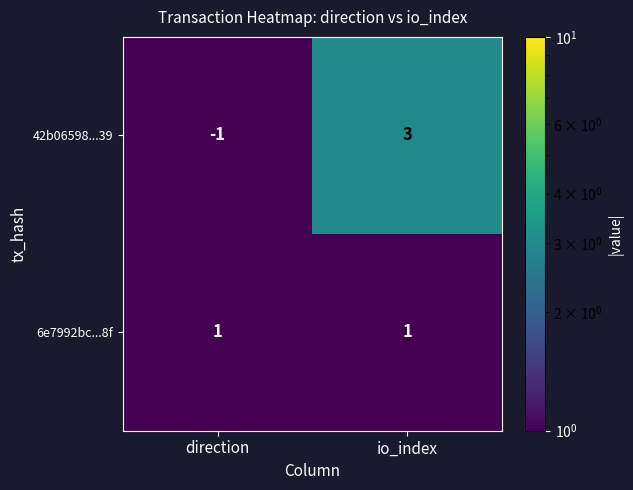

At which category does the chart reach its peak across all series?

io_index